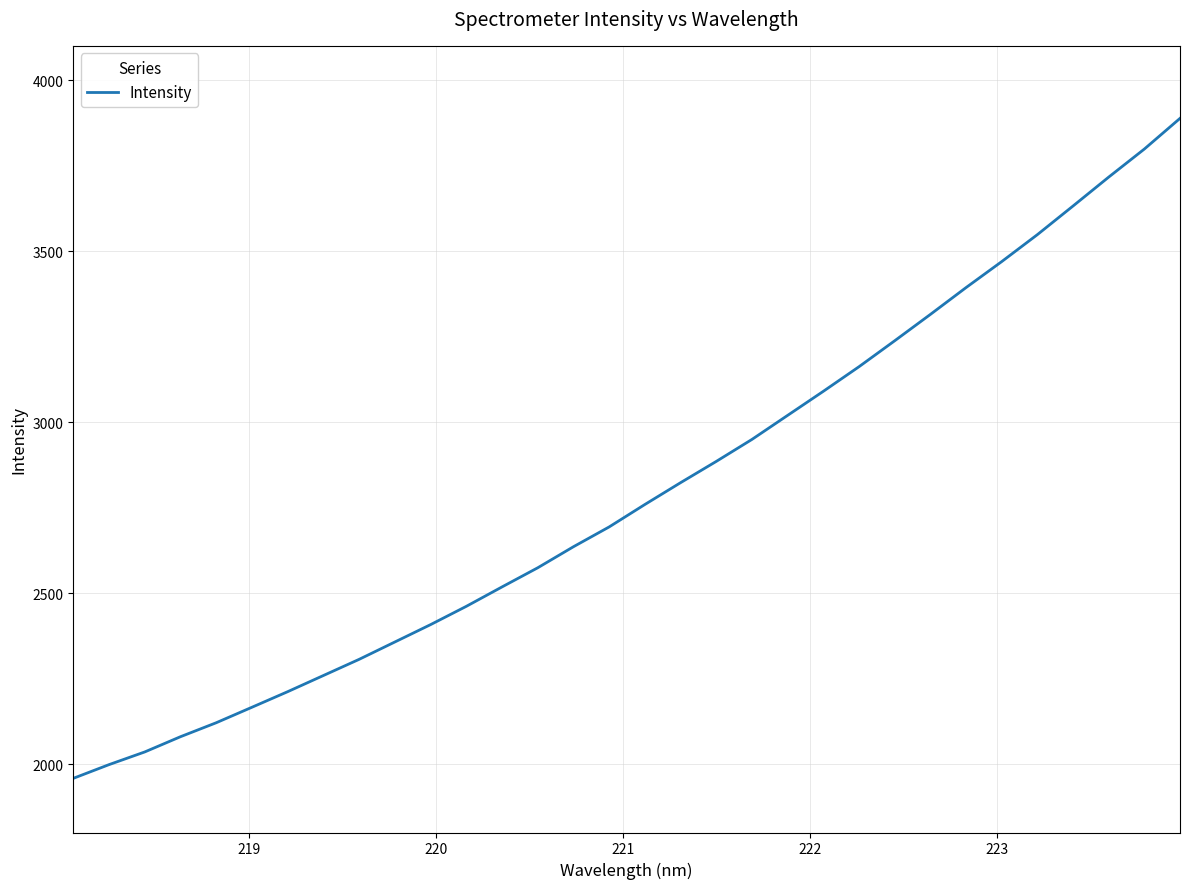

What is the greatest value displayed?

3887.9